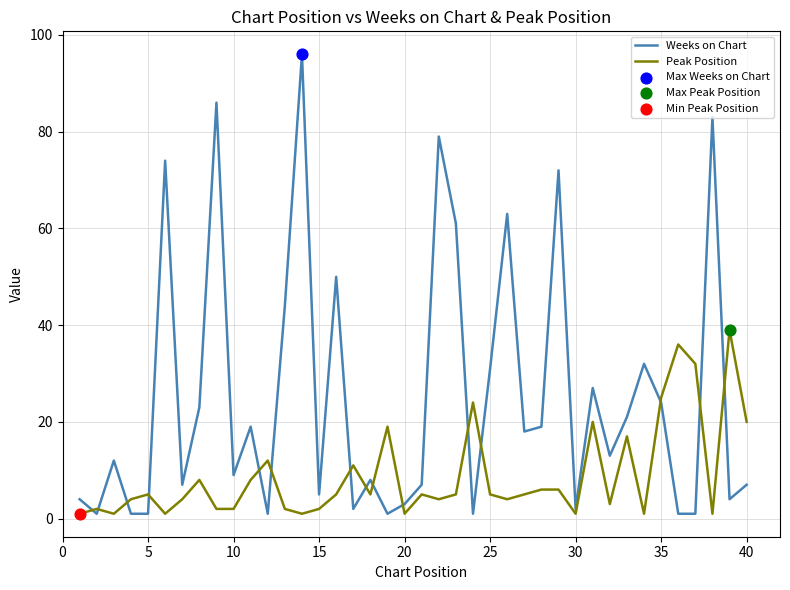

List the series in order of their overall mean, lowest first.

Peak Position, Weeks on Chart